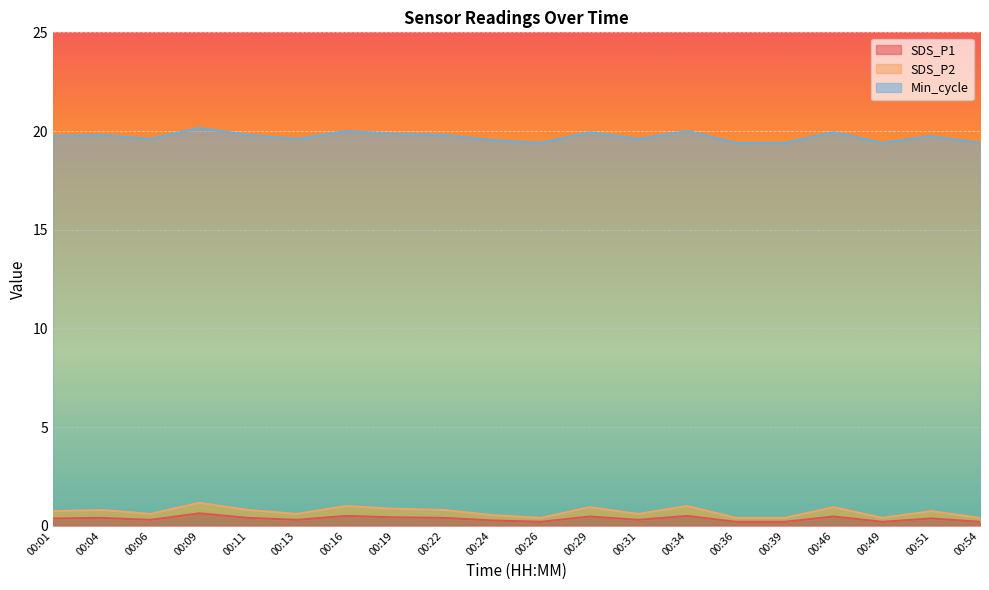

True or false: SDS_P1 and SDS_P2 cross at least once.

False